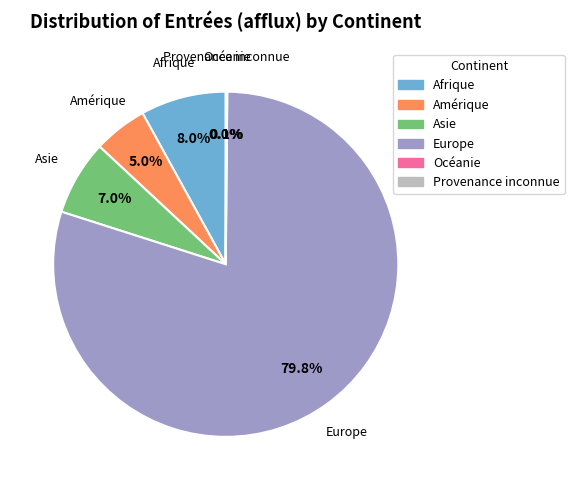

Does Europe represent more than half of the total?

Yes